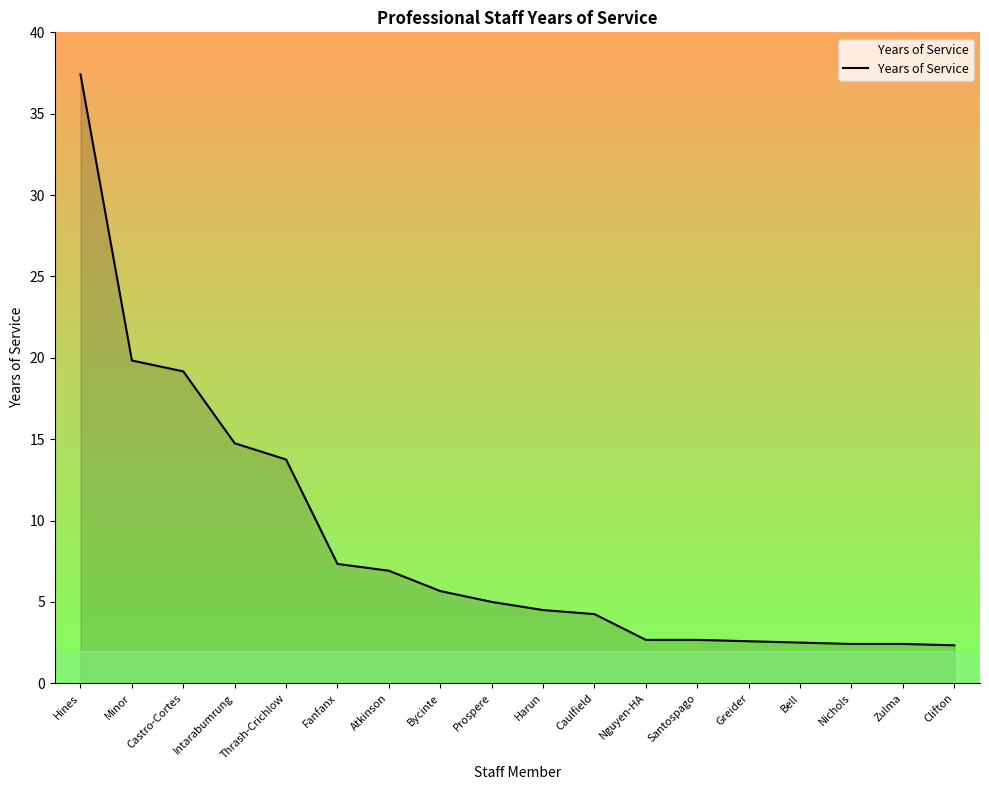

What position from the right is Nichols?

3